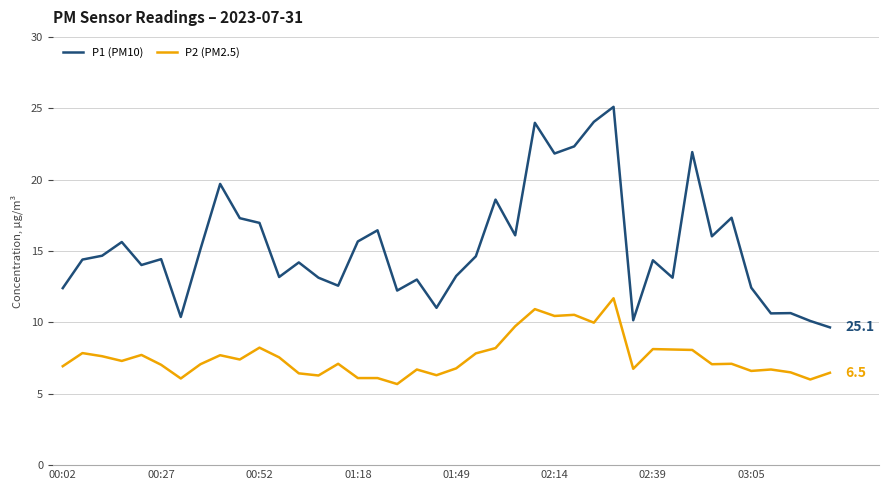

What is the greatest value displayed?

25.1